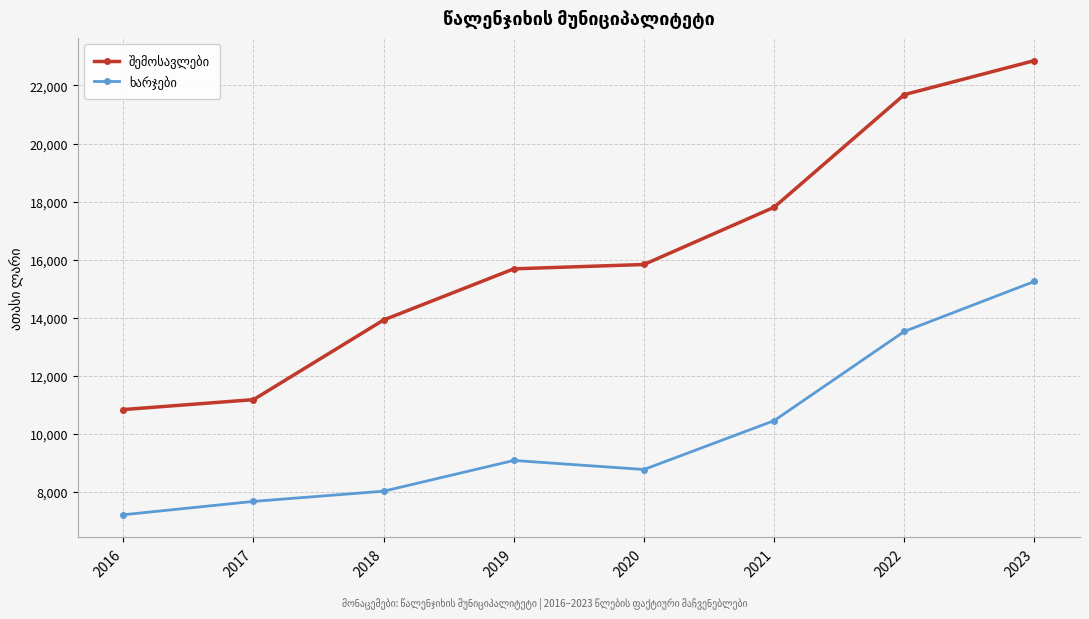

At which category is the sum across all series the highest?

2023